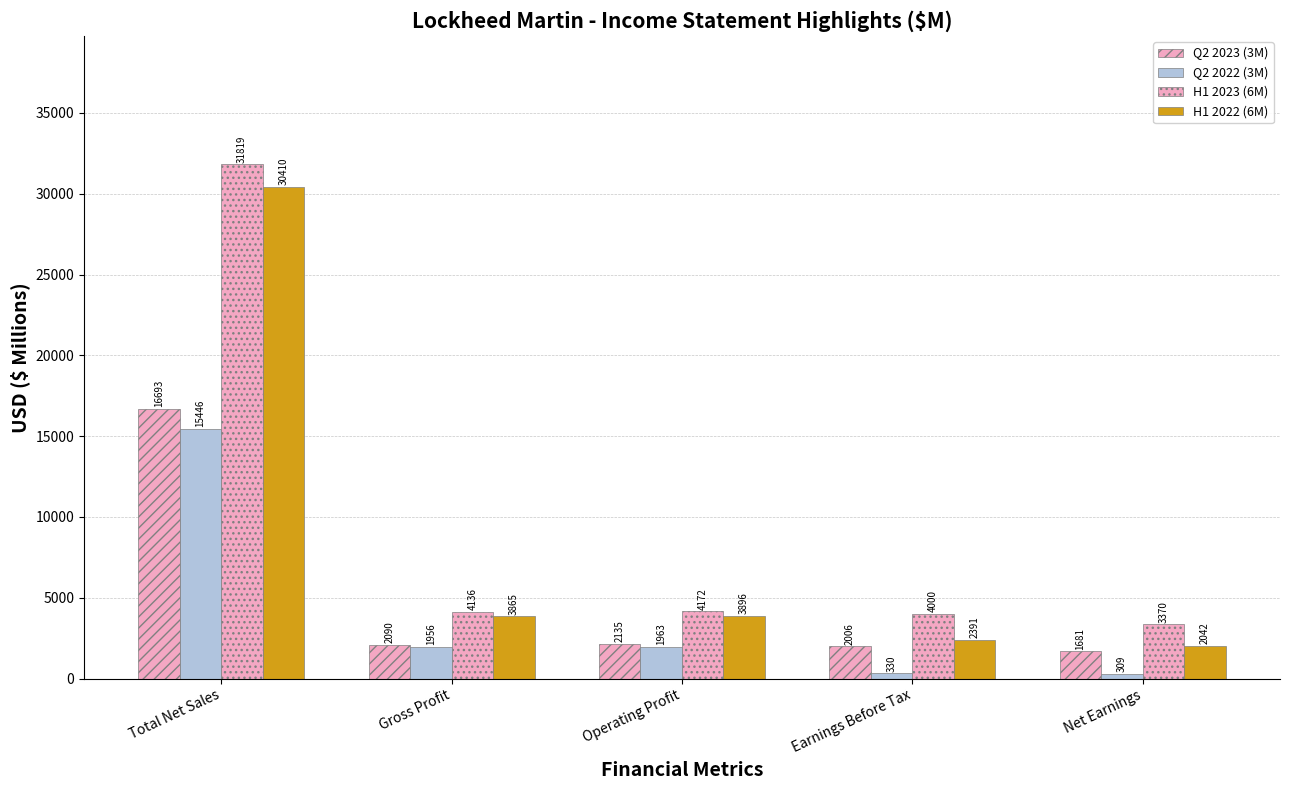

At Net Earnings, list the series in order from largest to smallest.

H1 2023 (6M), H1 2022 (6M), Q2 2023 (3M), Q2 2022 (3M)